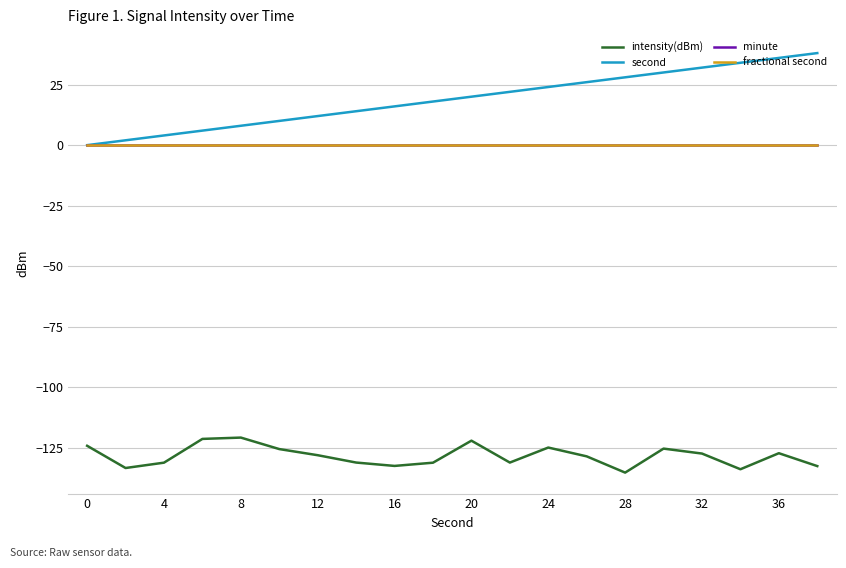

Does the chart display data point markers on the line(s)?

No